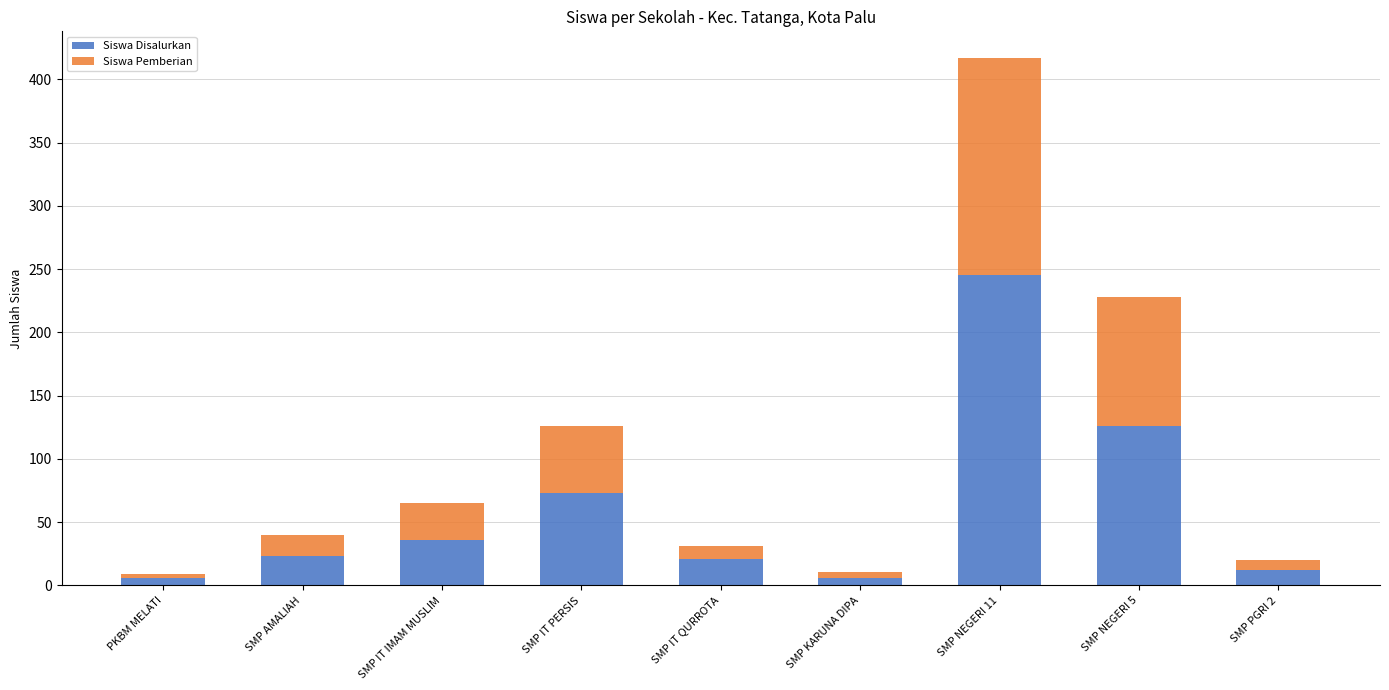

Which category has the highest value in the Siswa Disalurkan series?

SMP NEGERI 11